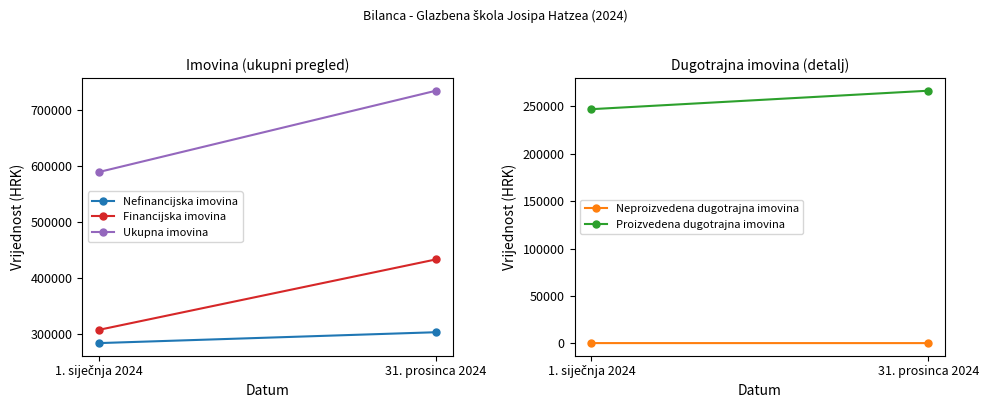

True or false: Financijska imovina has a value of 175207.6 at 31. prosinca 2024.

False